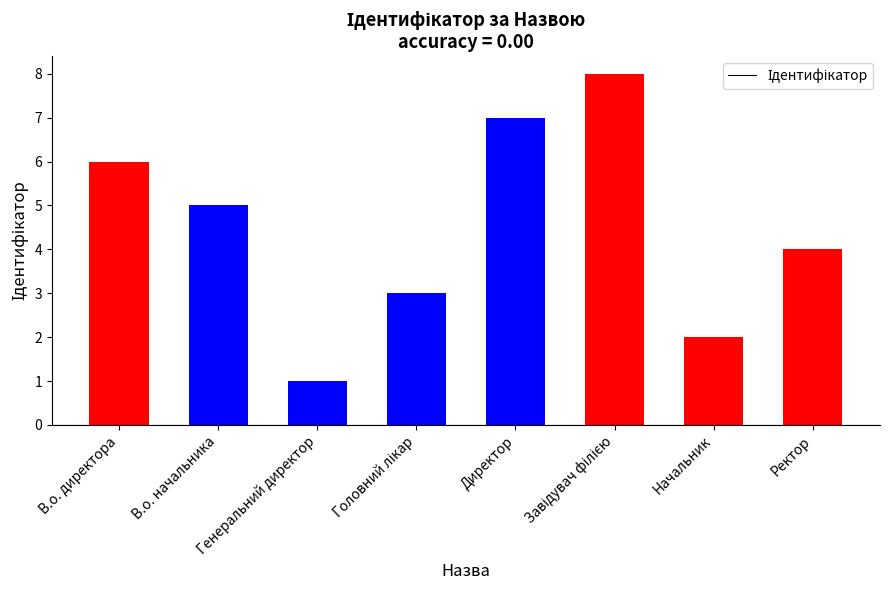

What is the maximum value shown in the chart?

8